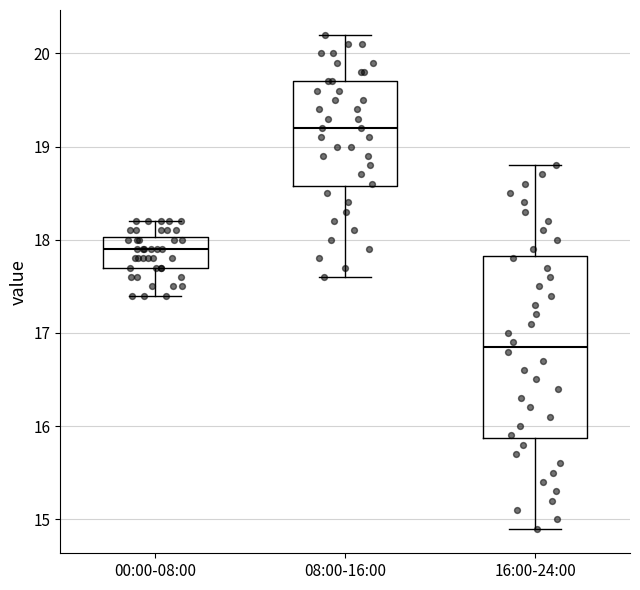

Where does the median line of the box for 08:00-16:00 sit on the y-axis? The values are not printed on the chart, so give them approximately, as read against the axis.

19.2